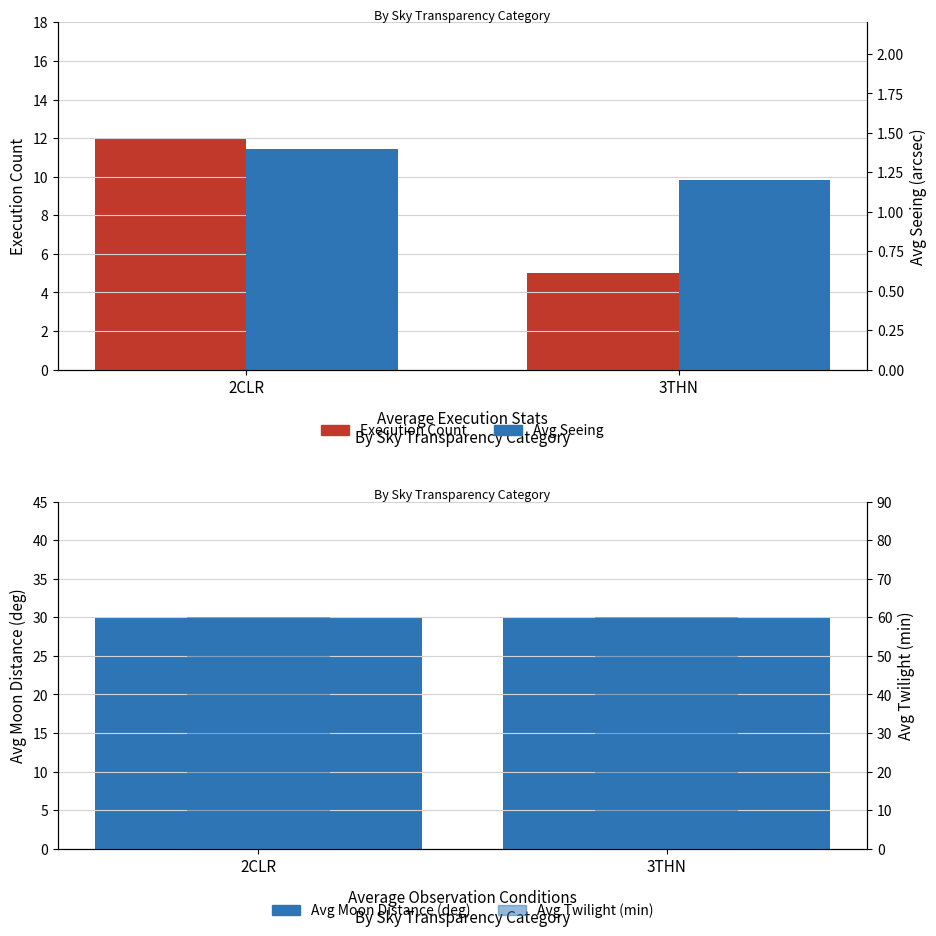

Reading left to right, extract all data points from this chart.

Execution Count: 12.0	5.0
Avg Moon Distance (deg): 30.0	30.0
Avg Seeing: 1.4	1.2
Avg Twilight (min): 60.0	60.0